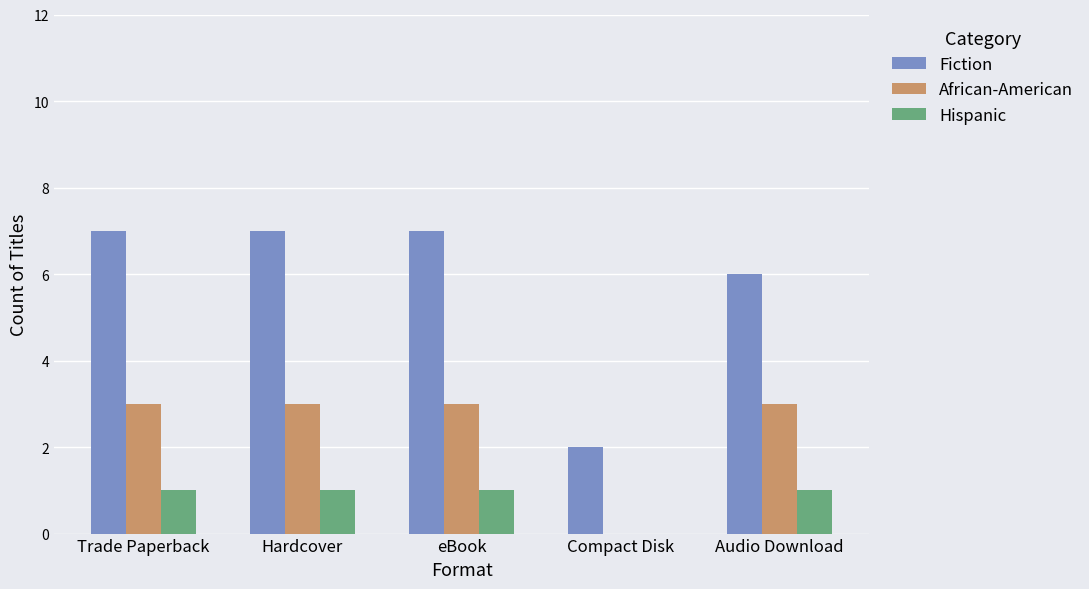

Which series has the largest total across all categories?

Fiction